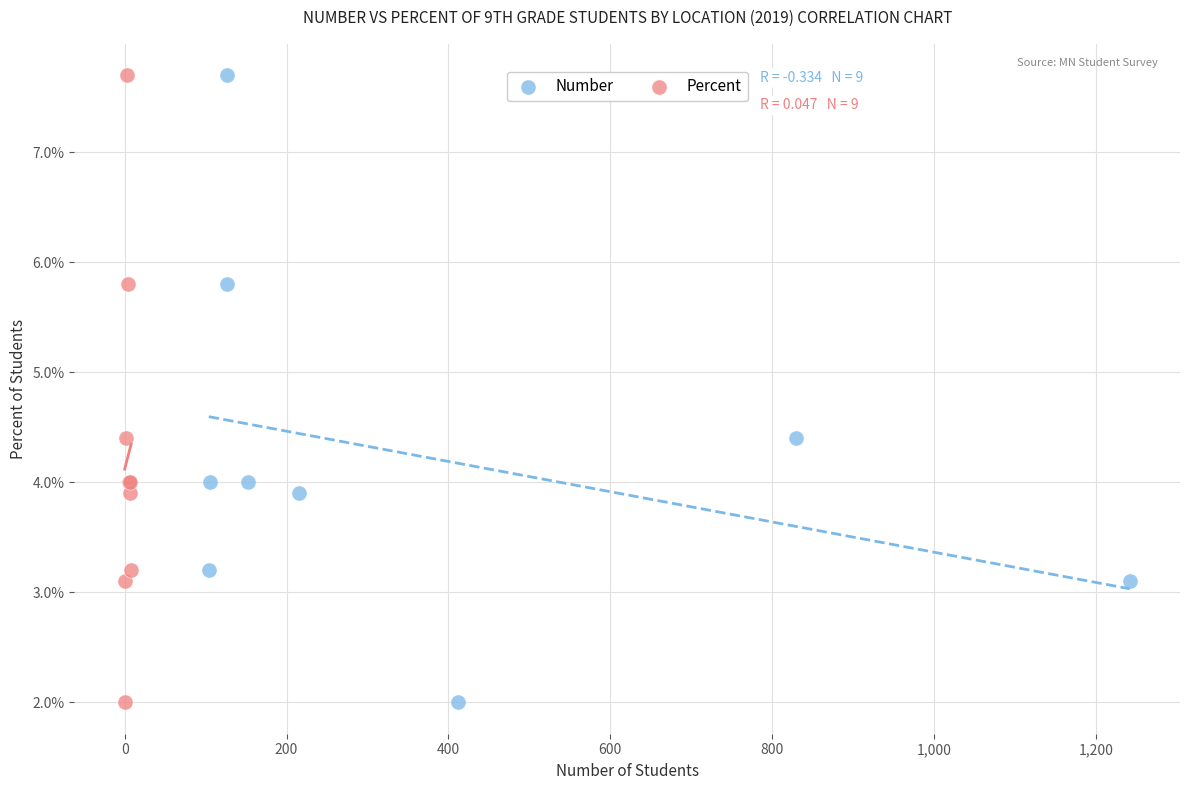

What are all the series names shown in the legend?

Number, Percent